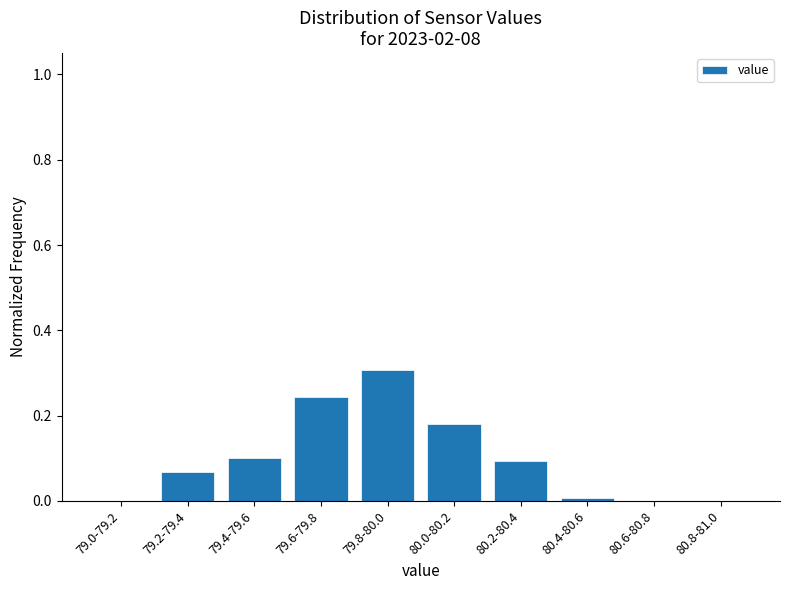

Between 80.6-80.8 and 79.6-79.8, which is larger?

79.6-79.8